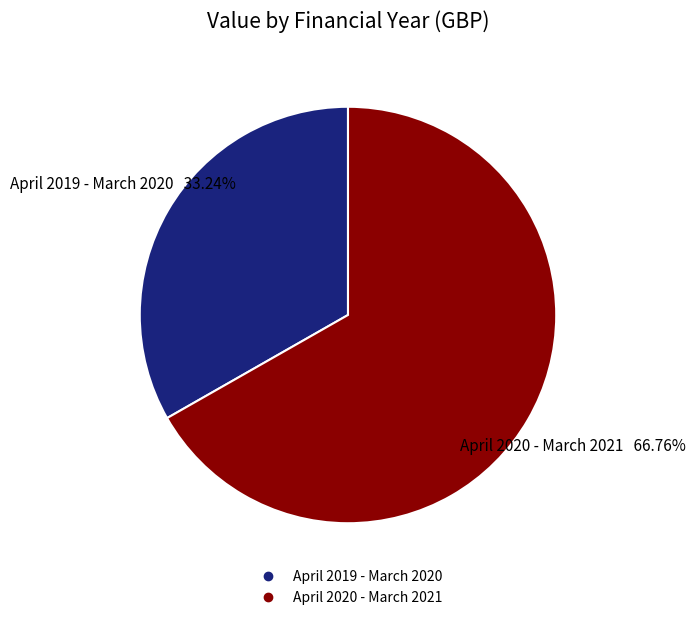

Which category accounts for the majority?

April 2020 - March 2021